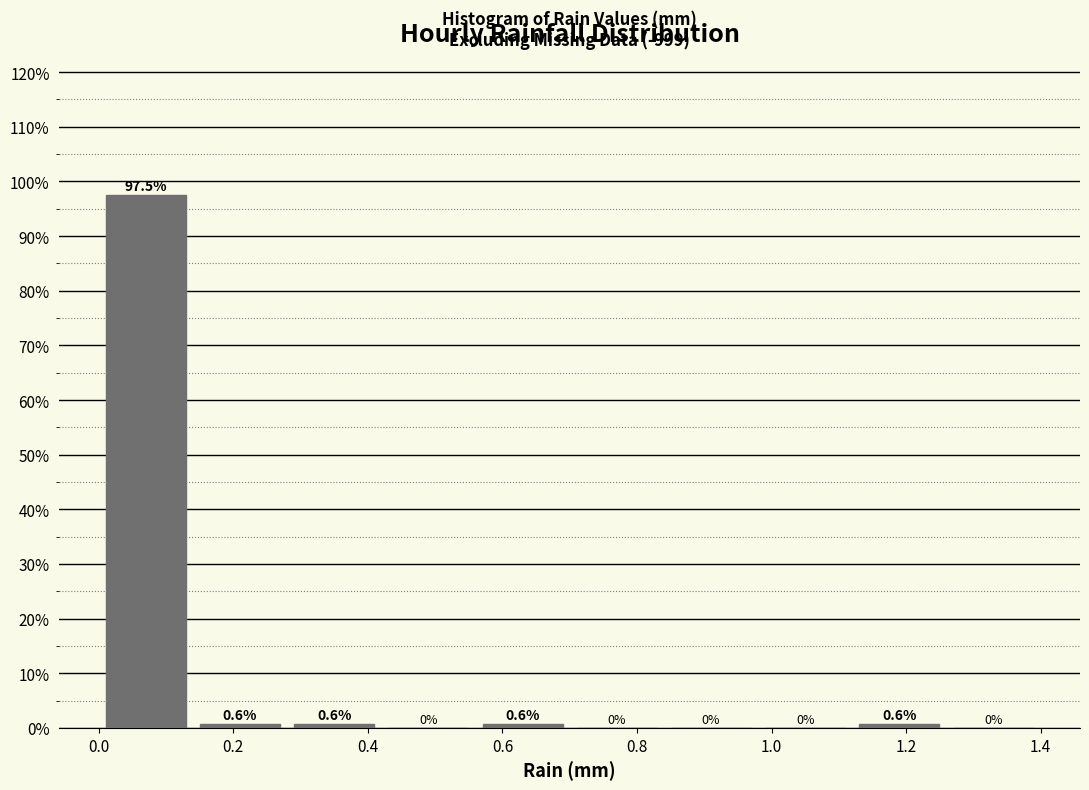

What is the height of the bar covering 0.00 to 0.14 on the x-axis?

97.5